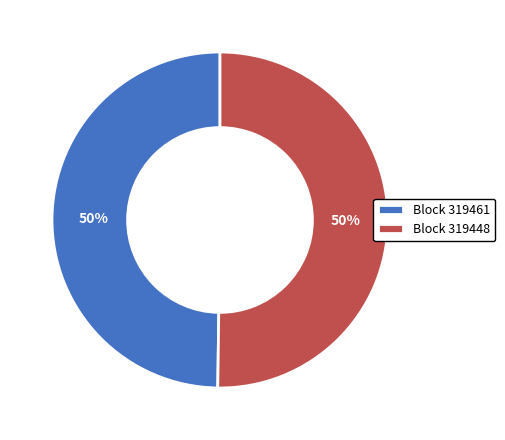

What is the ratio of the value at Block 319461 to the value at Block 319448?

1.0